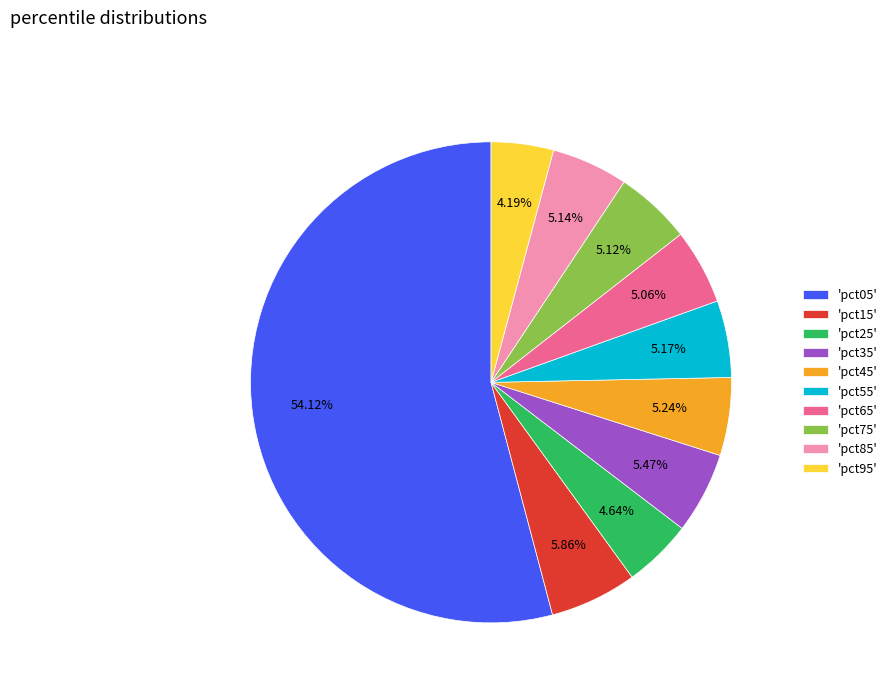

Which category has the biggest portion of the pie?

'pct05'